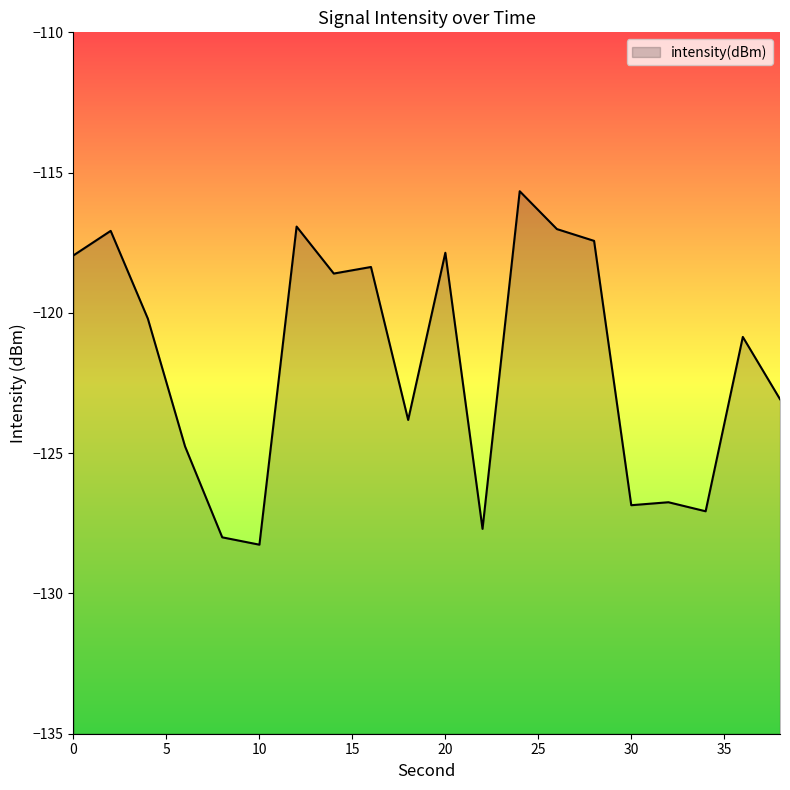

True or false: the data shows -167.4 at 18.

False